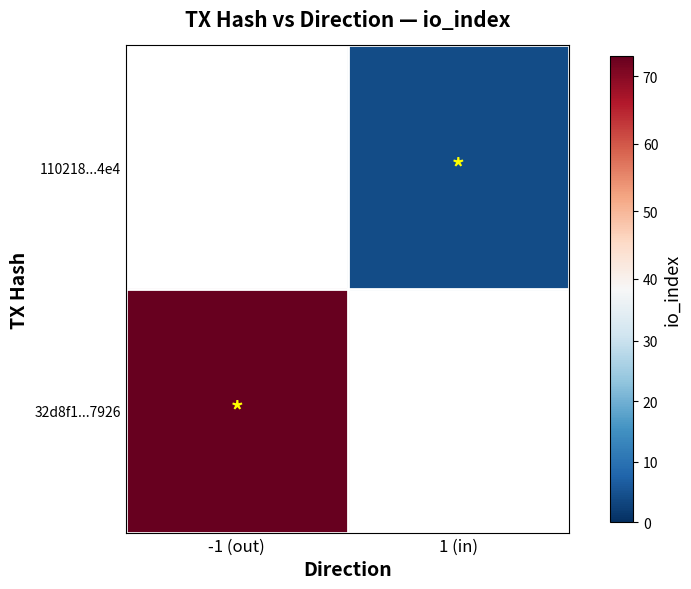

Is the value of 32d8f1c1aa28bbcaed341c1b01e960e7b197926 at io_index greater than the value of 110218e926d281da48275e245fc9fcac3bd90e4 at direction?

Yes